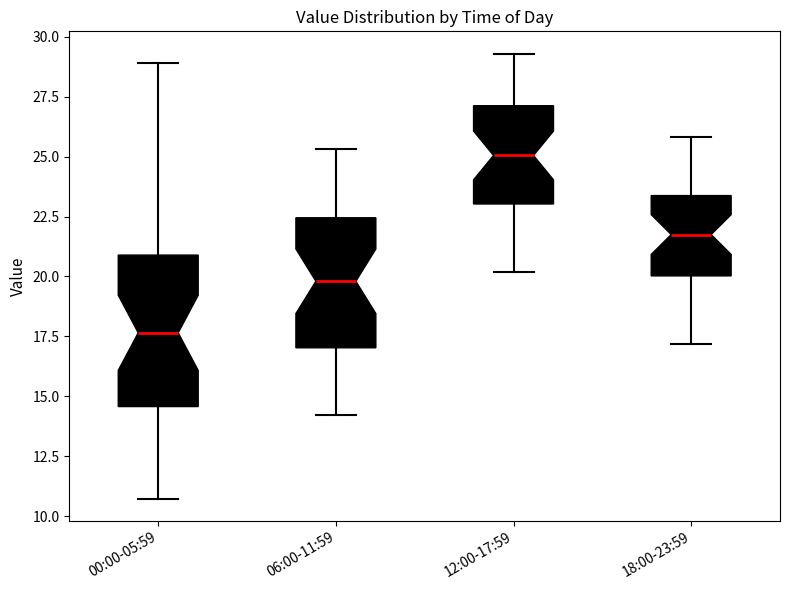

Which box's median line is the lowest?

00:00-05:59